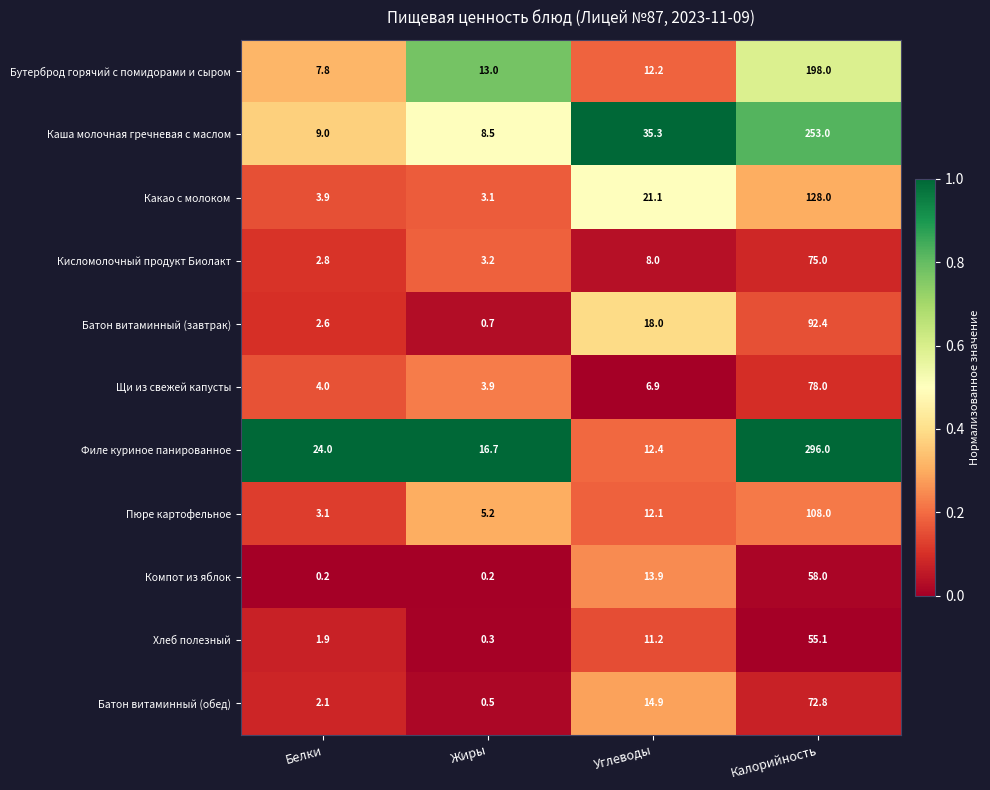

What is the total value across all series at Углеводы?

166.0